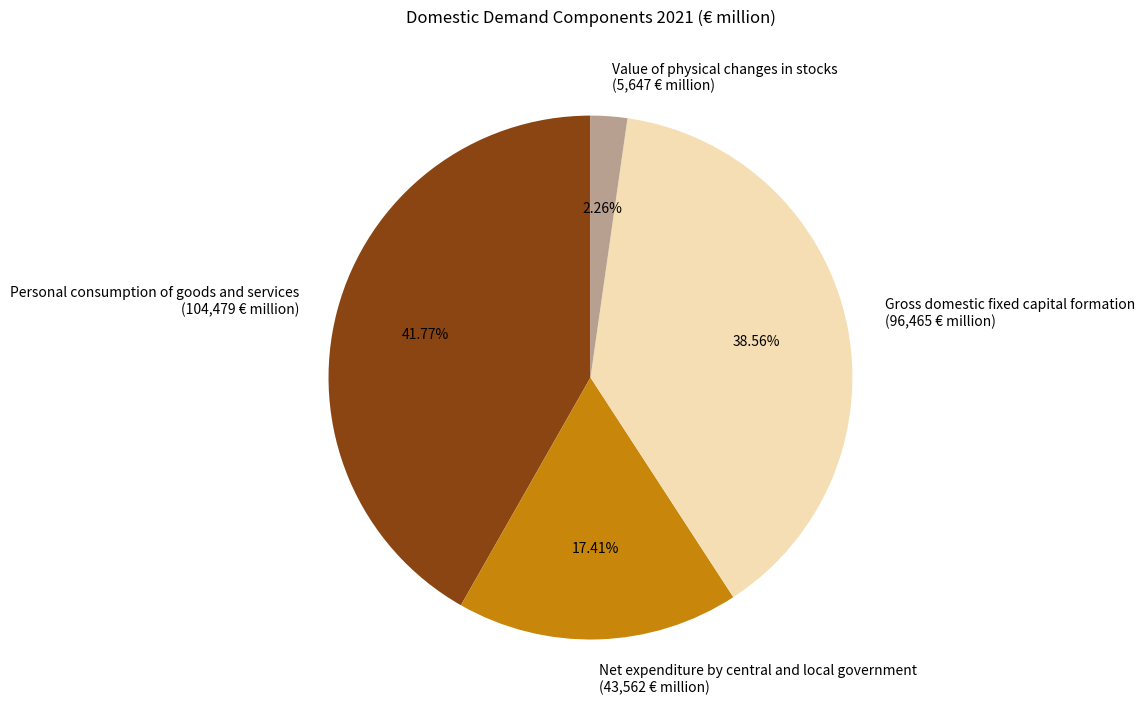

Is there any slice that represents more than half of the pie?

No